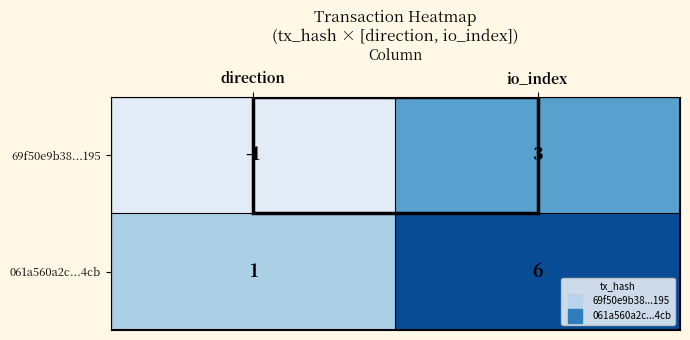

What is the difference between the 69f50e9b38...195 values at direction and io_index?

4